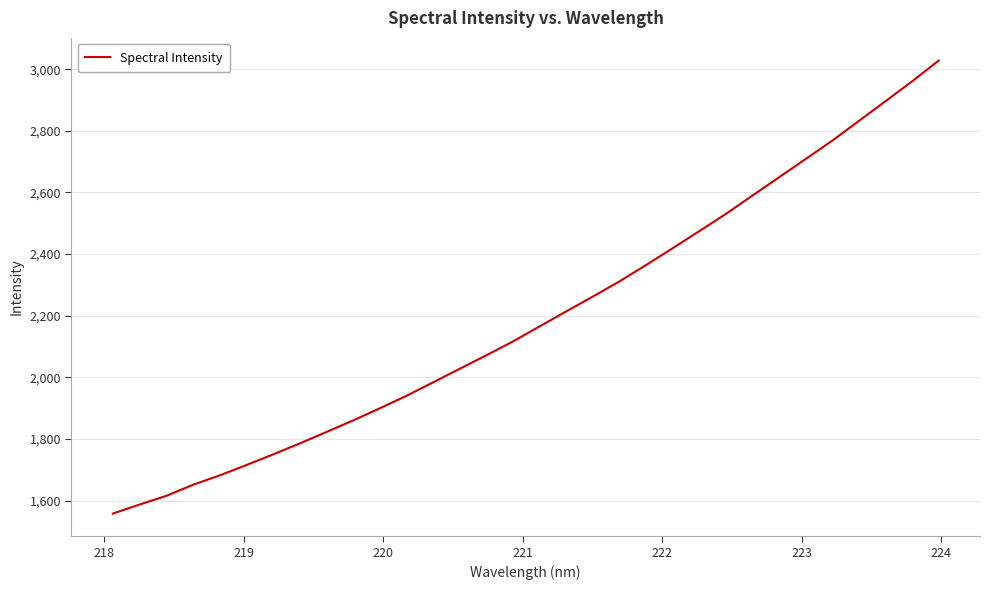

What is the smallest value displayed?

1558.0